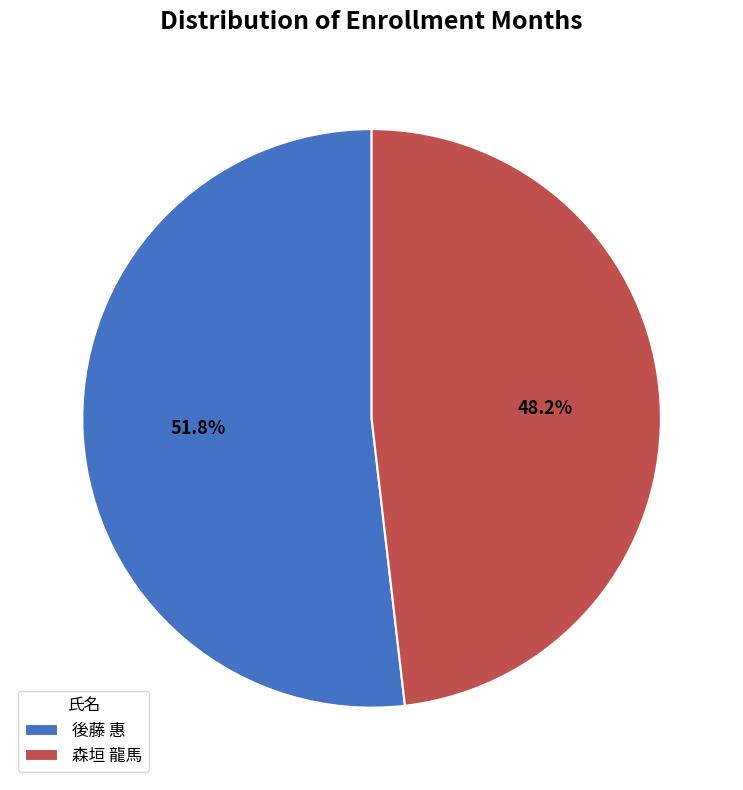

Combined, what portion of the pie is 後藤 惠 and 森垣 龍馬?

100.0%